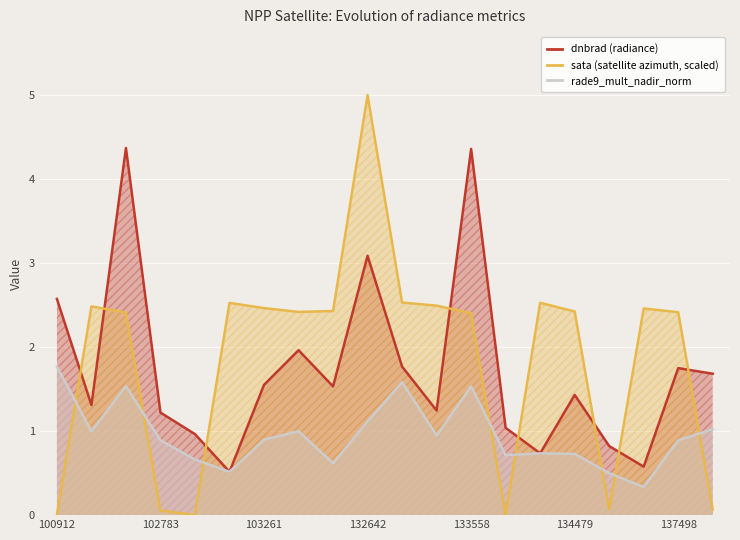

What is the value of the sata (satellite azimuth, scaled) point at the 4th from the left?

0.1